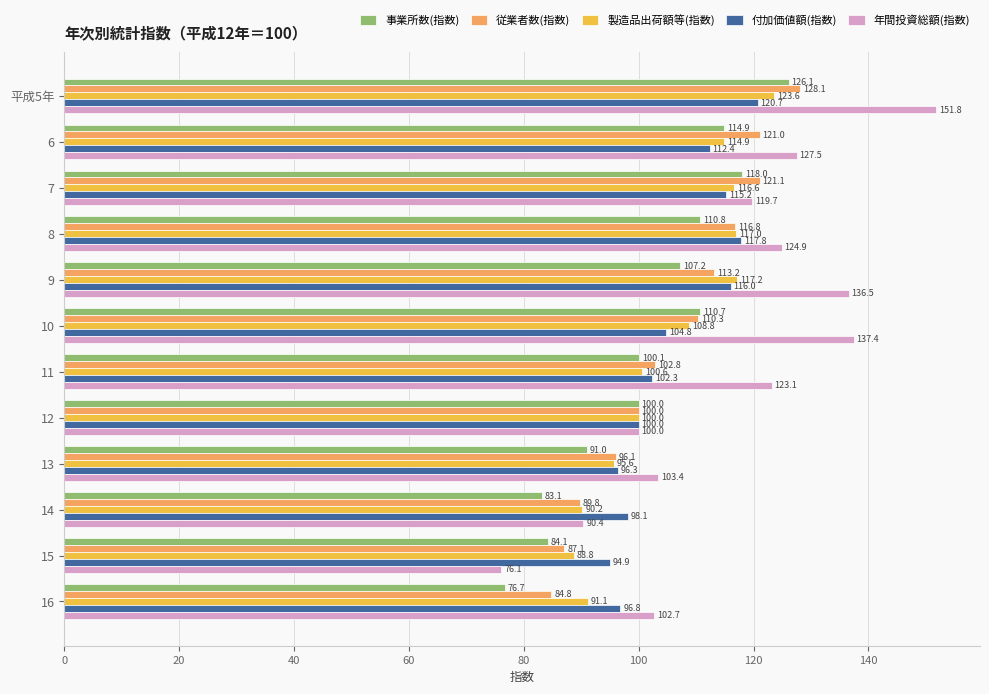

Which series has the largest range (max minus min)?

年間投資総額(指数)